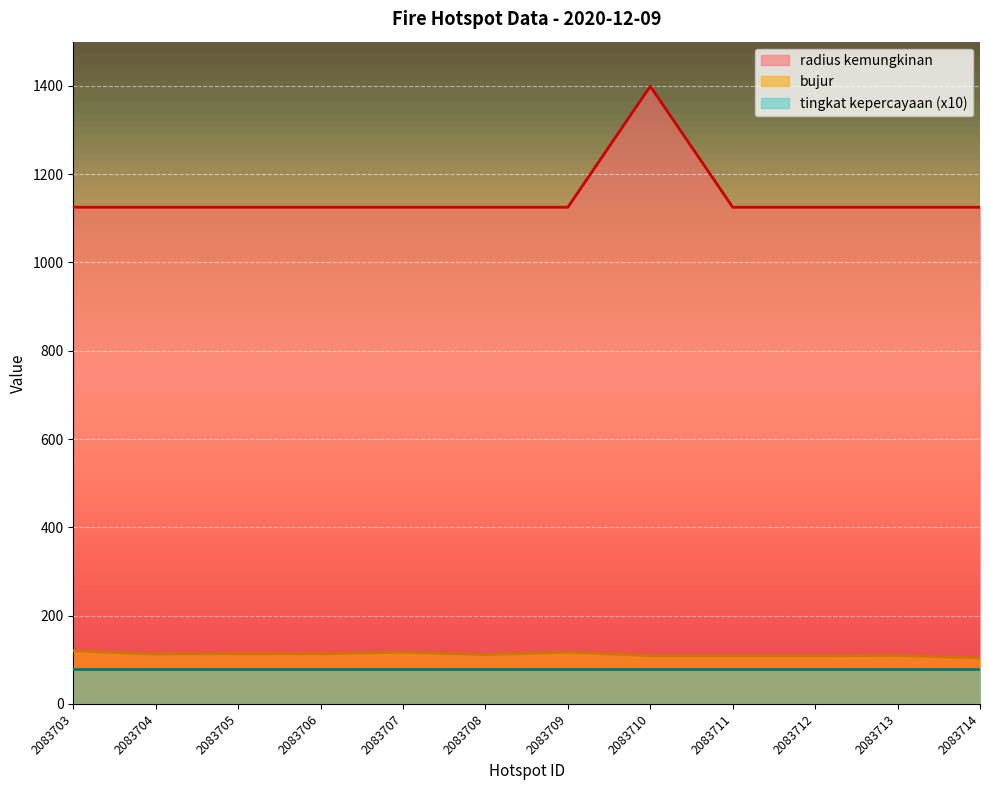

What is the minimum value for radius kemungkinan?

1125.0